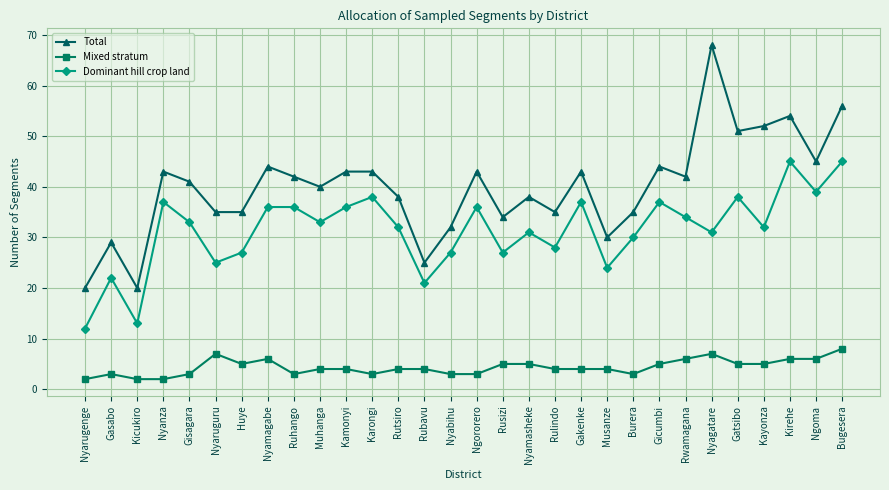

What is the difference between the highest and lowest values at Gasabo?

26